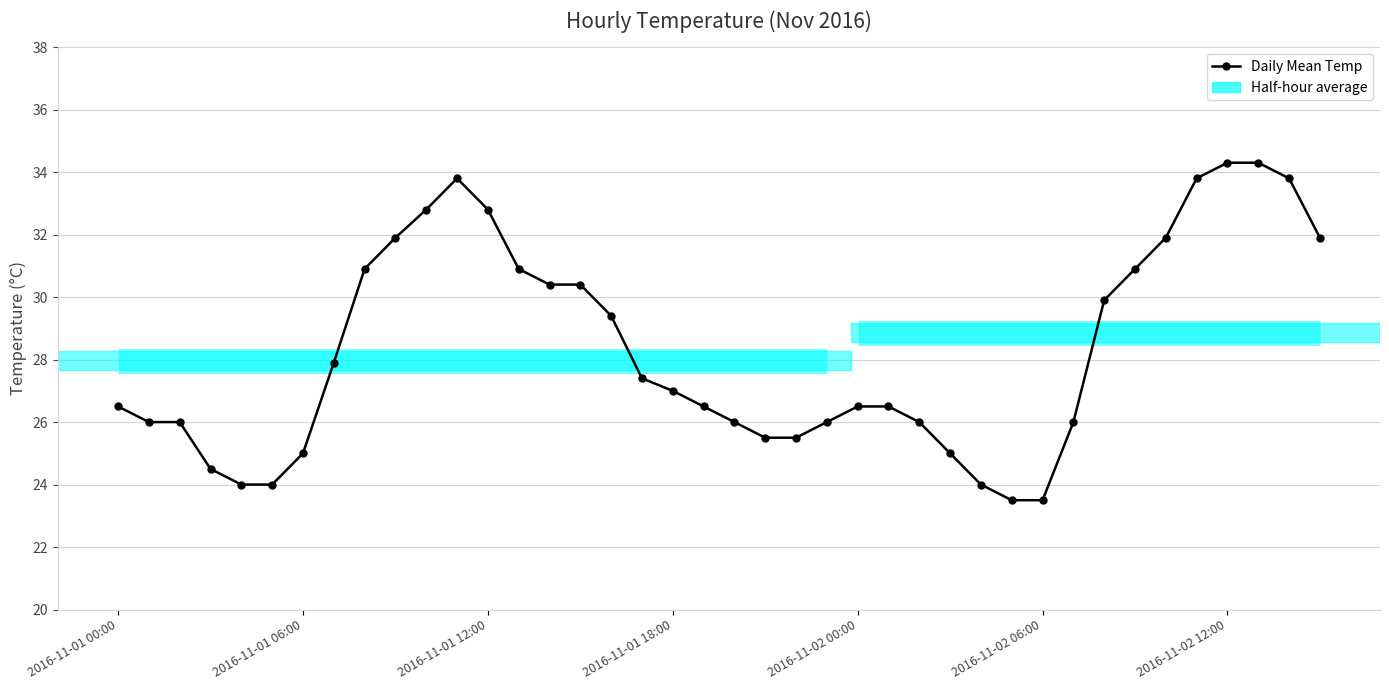

At which label is the value closest to 28?

7